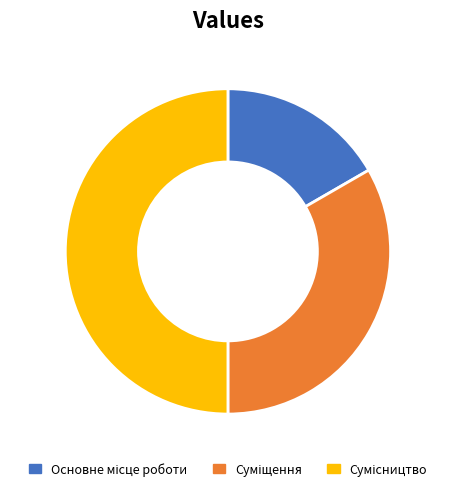

To the nearest percent, what is the combined percentage of Суміщення and Основне місце роботи?

50%